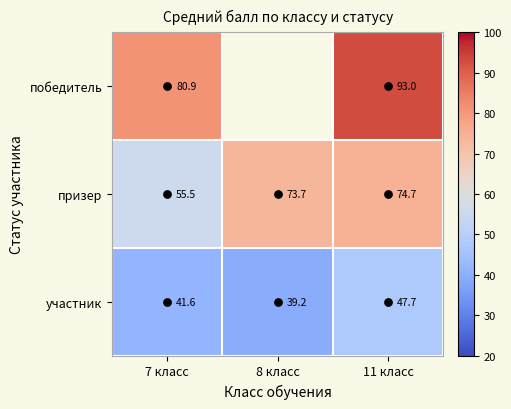

What is the approximate value of участник at 8 класс?

39.2